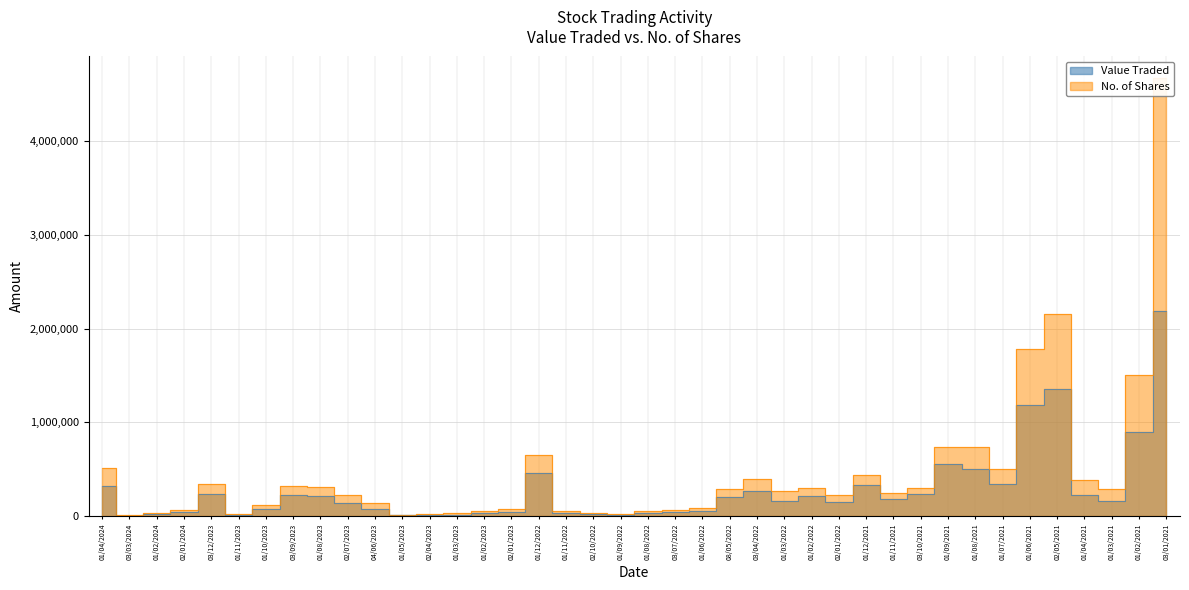

What is the lowest value of the No. of Shares series?

11167